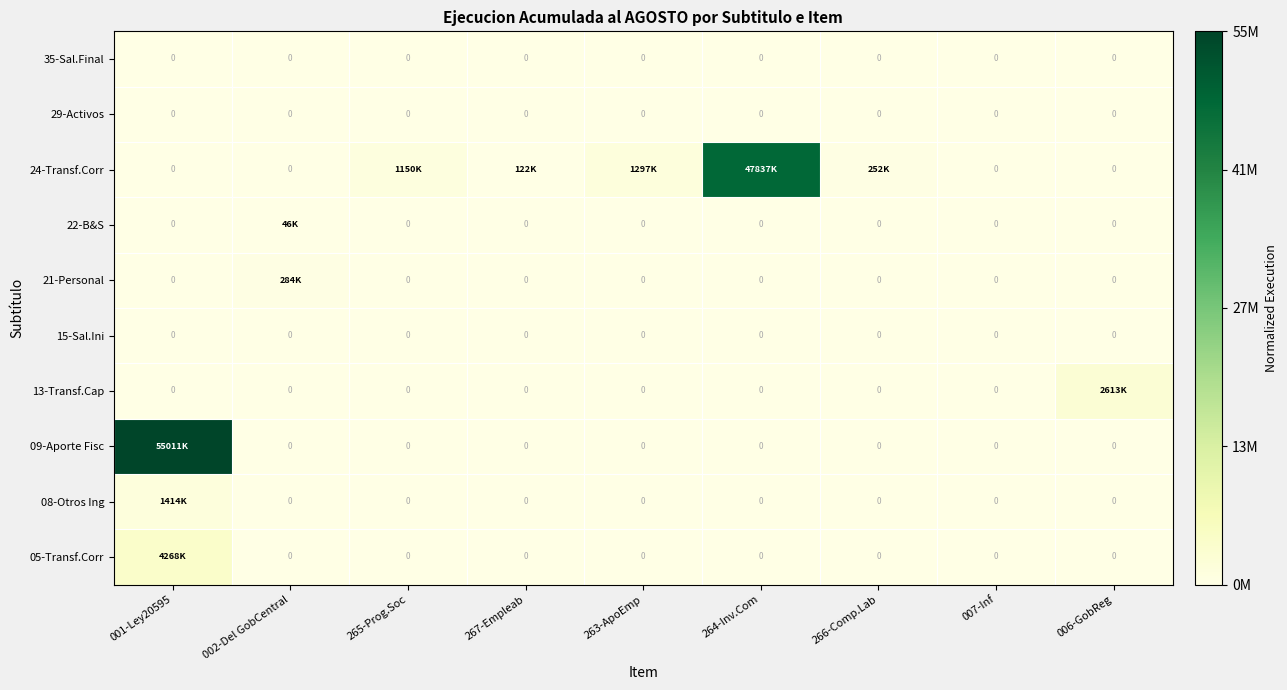

Which has a higher value, 006-GobReg or 002-Del GobCentral?

006-GobReg